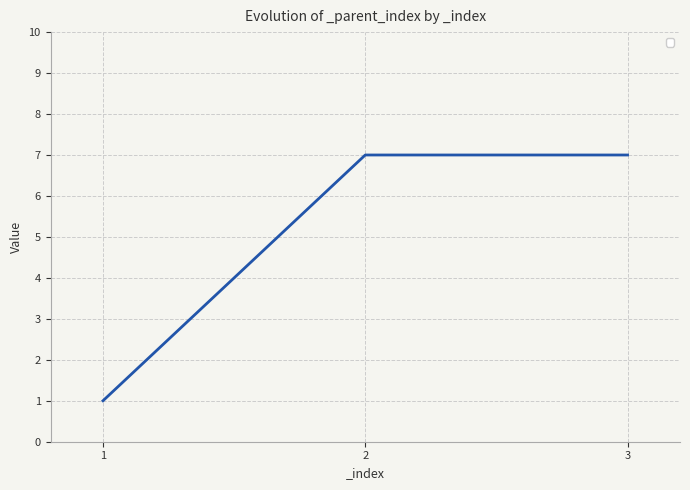

Approximately how many times larger is the value at 1 compared to 2?

0.1